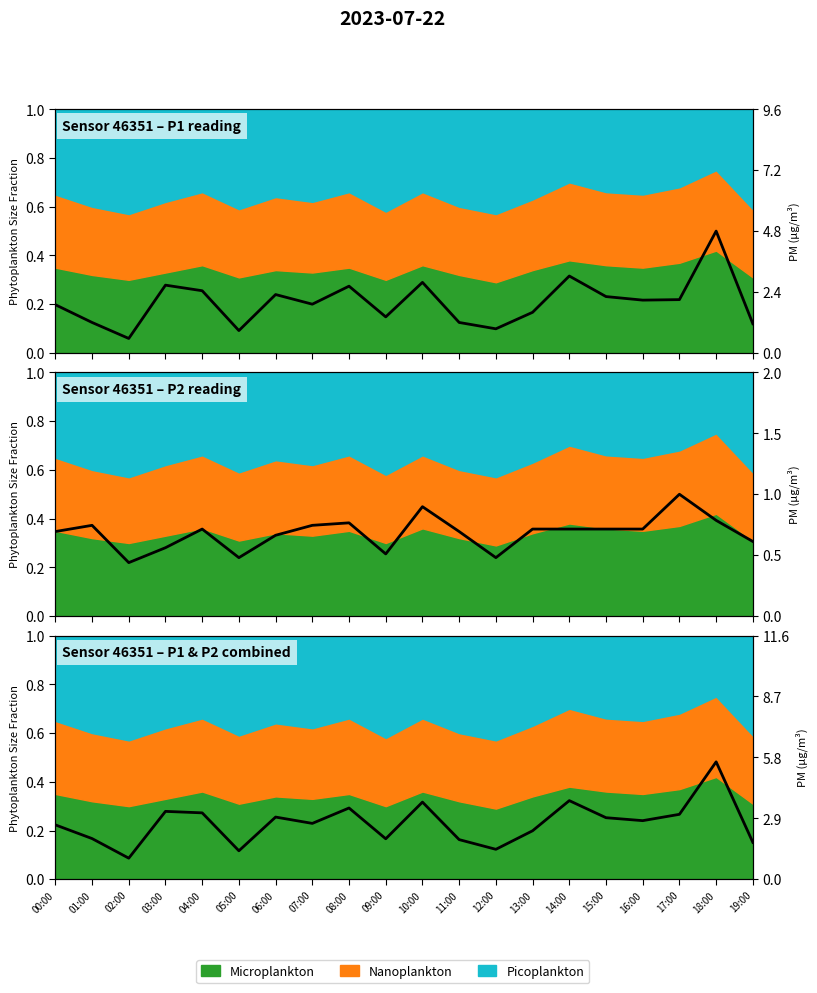

What is the label of the 15th point from the right?

05:00